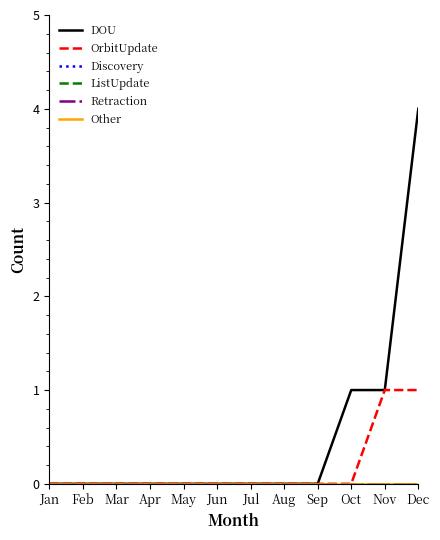

Rank the series at Jul from highest to lowest value.

DOU, OrbitUpdate, Discovery, ListUpdate, Retraction, Other